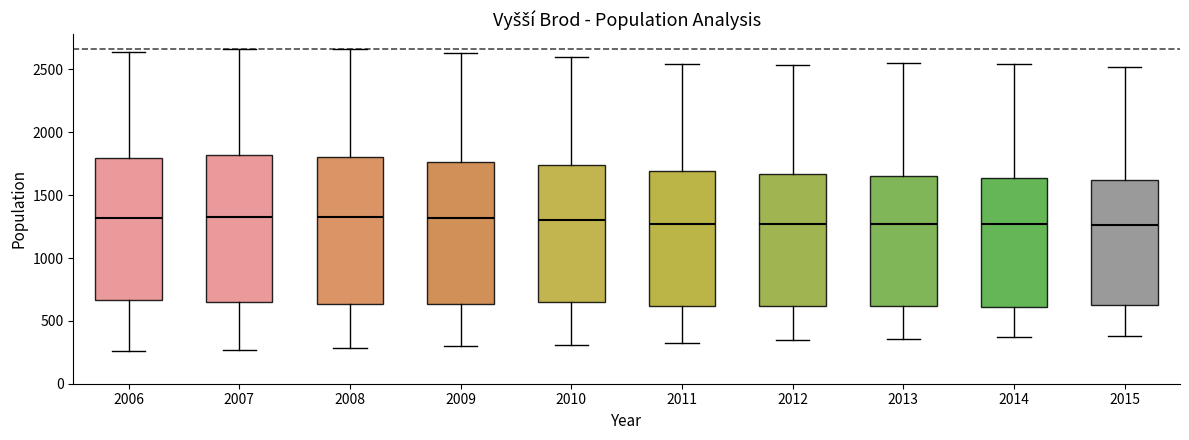

Reading left to right, read every box against the y-axis: the position of its median line, the range the box covers, and the ends of its whiskers. The values are not printed on the chart, so give them approximately, as read against the axis.

2006: median 1300, box 650 to 1800, whiskers 250 to 2650
2007: median 1350, box 650 to 1800, whiskers 250 to 2650
2008: median 1350, box 650 to 1800, whiskers 300 to 2650
2009: median 1300, box 650 to 1750, whiskers 300 to 2650
2010: median 1300, box 650 to 1750, whiskers 300 to 2600
2011: median 1250, box 600 to 1700, whiskers 300 to 2550
2012: median 1250, box 600 to 1650, whiskers 350 to 2550
2013: median 1250, box 600 to 1650, whiskers 350 to 2550
2014: median 1250, box 600 to 1650, whiskers 350 to 2550
2015: median 1250, box 600 to 1600, whiskers 400 to 2500